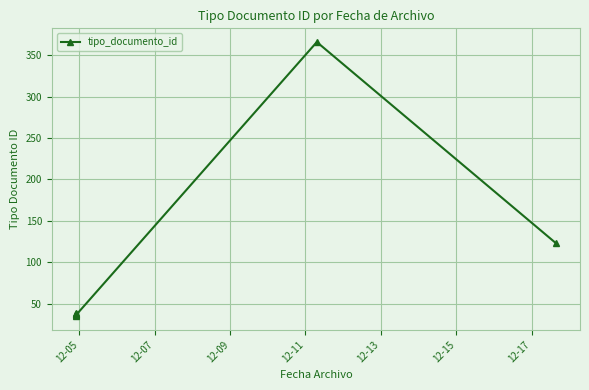

Does the chart display data point markers on the line(s)?

Yes